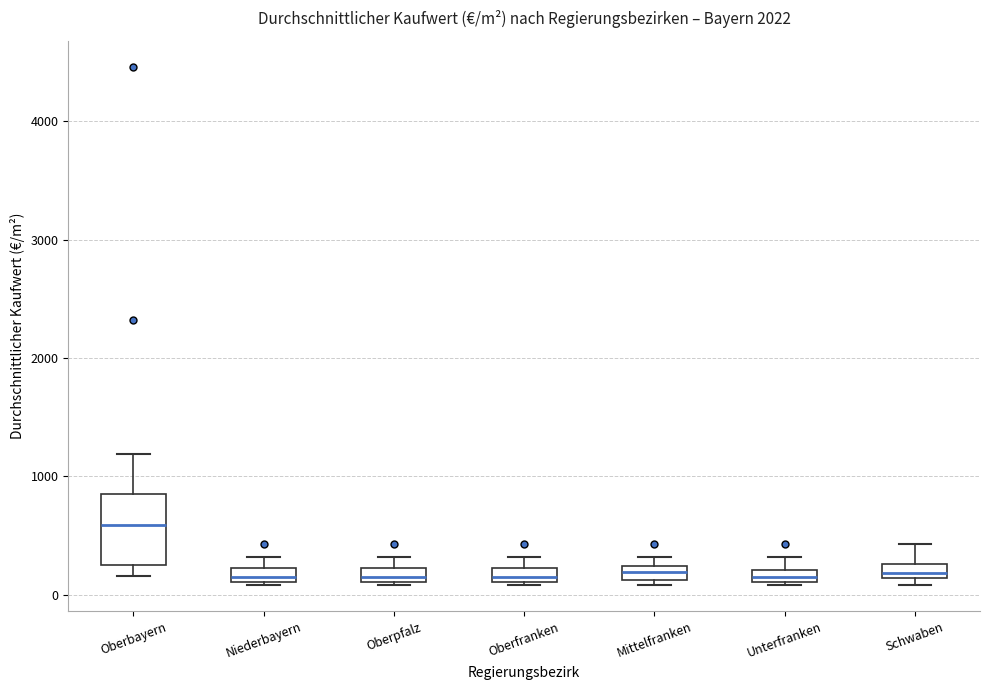

Where is the upper edge of the box for Niederbayern on the y-axis? The values are not printed on the chart, so give them approximately, as read against the axis.

200